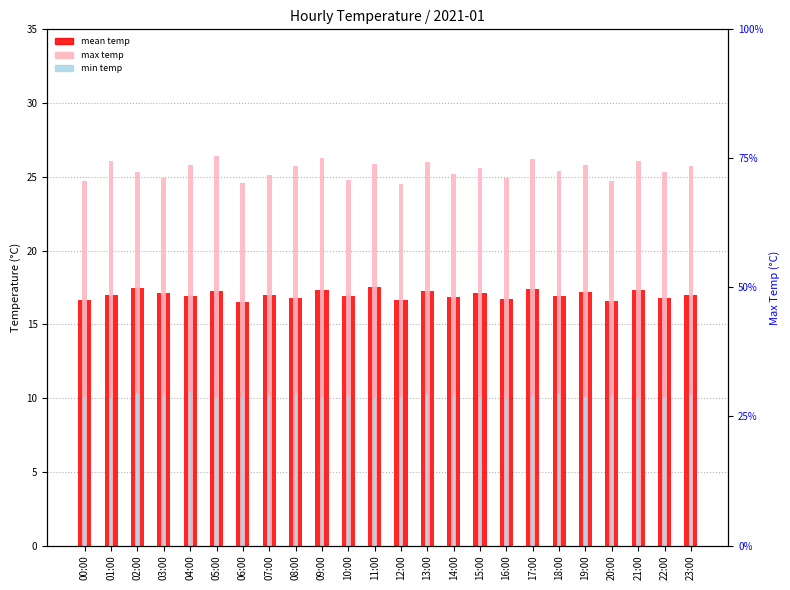

Rank the series at 20:00 from lowest to highest value.

min temp, mean temp, max temp